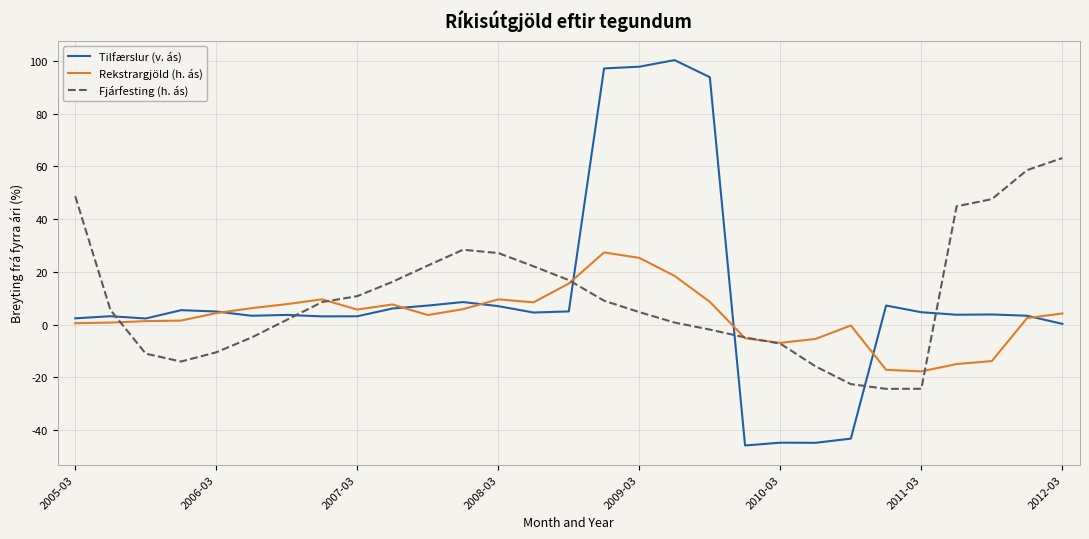

What is the maximum value shown in the chart?

100.3